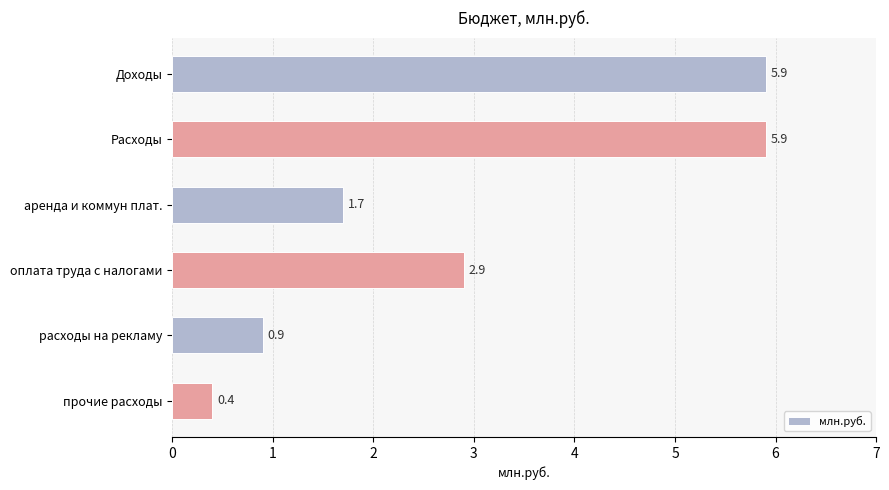

Reading top to bottom, what are all the values shown in this chart?

5.9	5.9	1.7	2.9	0.9	0.4